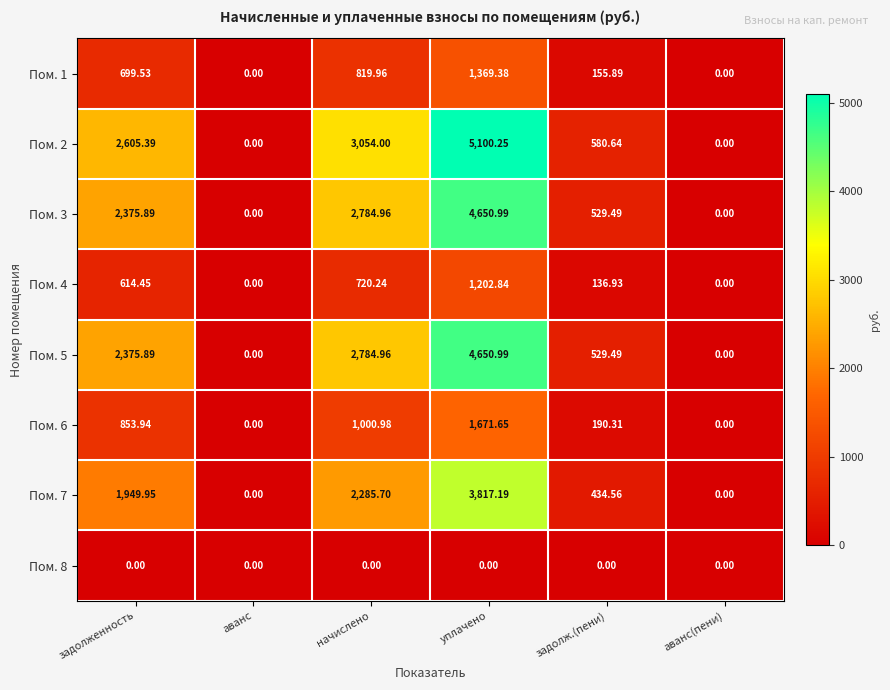

How many series are shown in this chart?

8